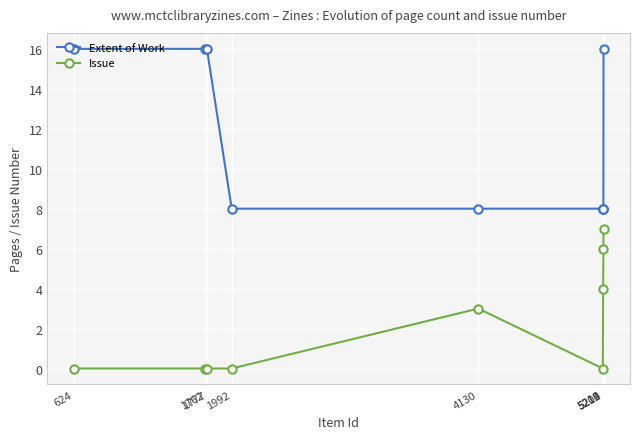

True or false: Extent of Work and Issue cross at least once.

False